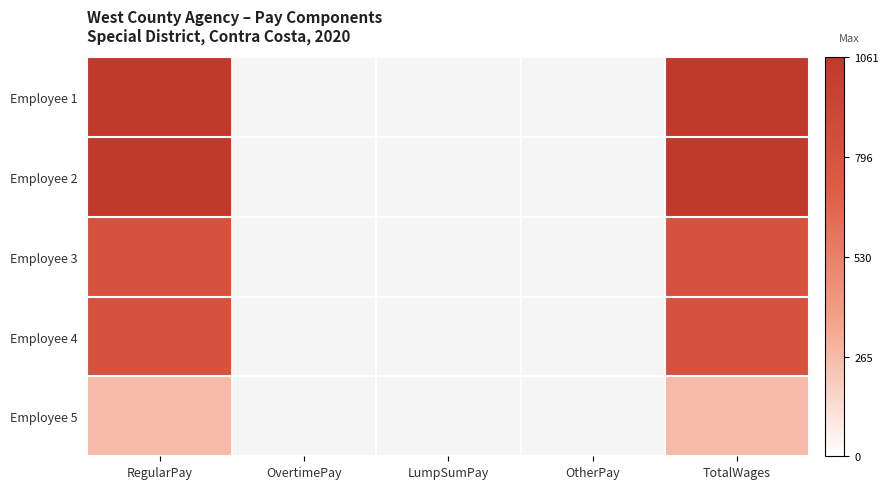

At which category does the chart reach its peak across all series?

RegularPay